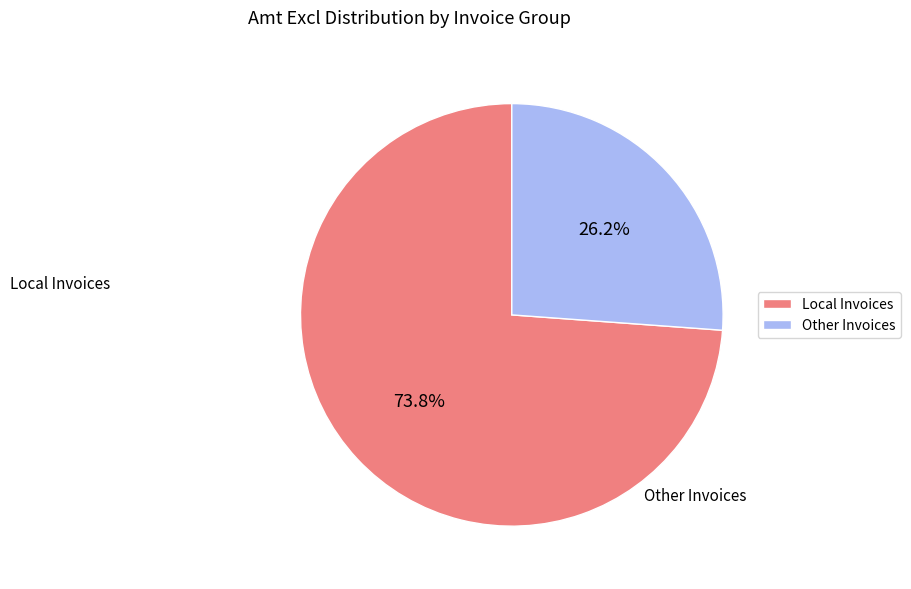

Rank the categories by value from highest to lowest.

Local Invoices, Other Invoices